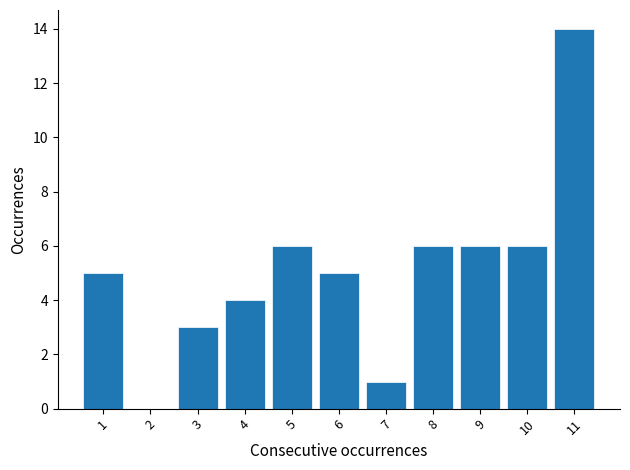

Reading right to left, transcribe all the data shown in this chart.

11=14	10=6	9=6	8=6	7=1	6=5	5=6	4=4	3=3	2=0	1=5